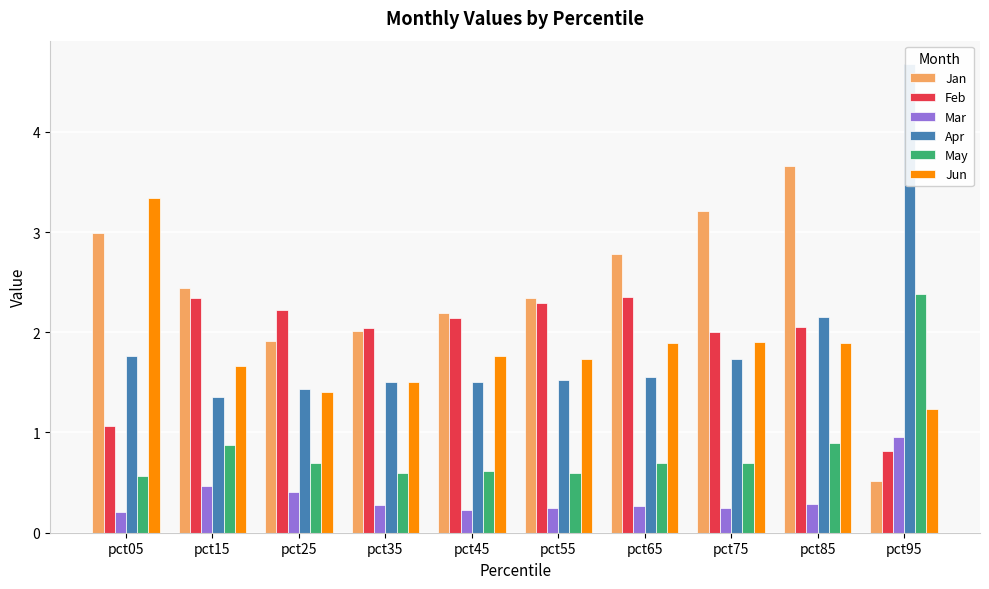

How many bars are there in each group?

6